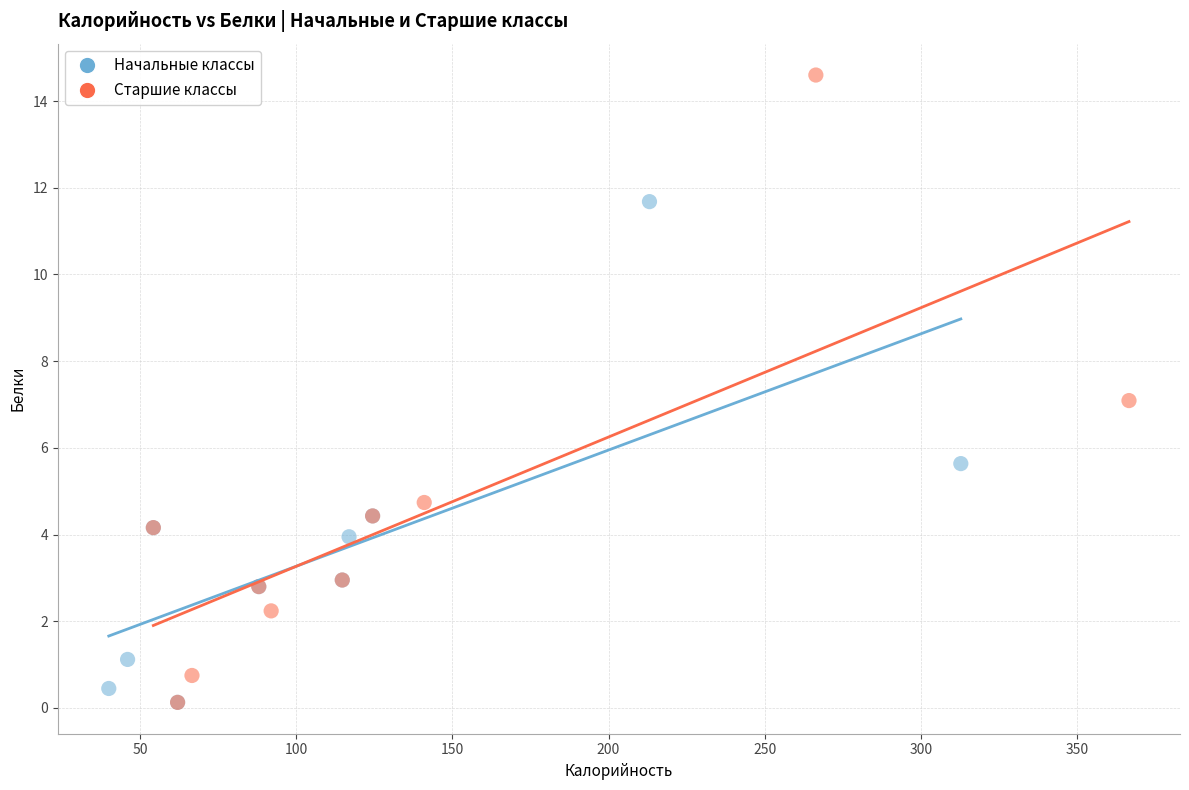

Which series has the widest spread of Y values?

Старшие классы